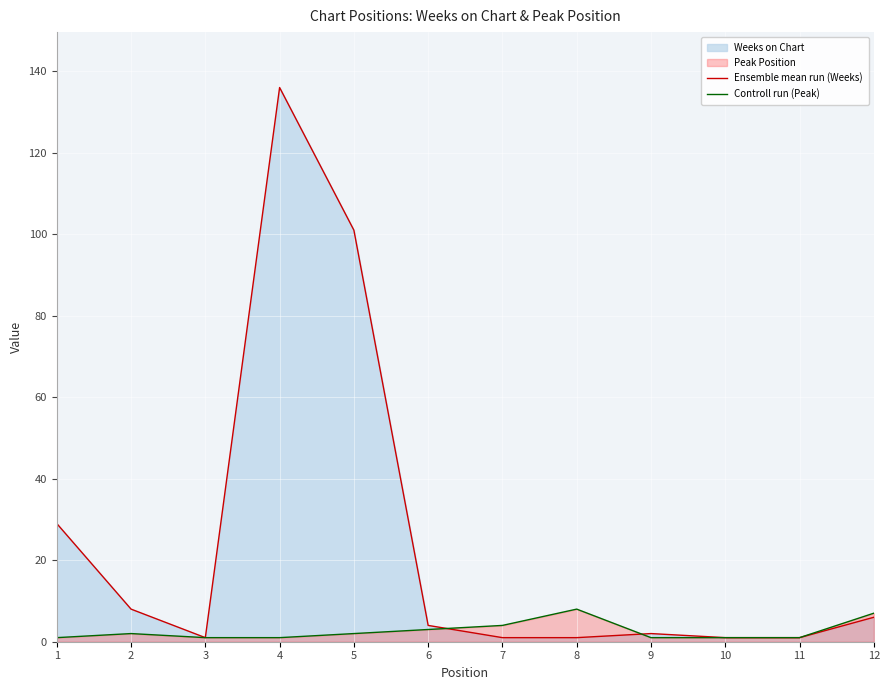

After their last crossing, which series has the higher values: Ensemble mean run (Weeks) or Controll run (Peak)?

Ensemble mean run (Weeks)